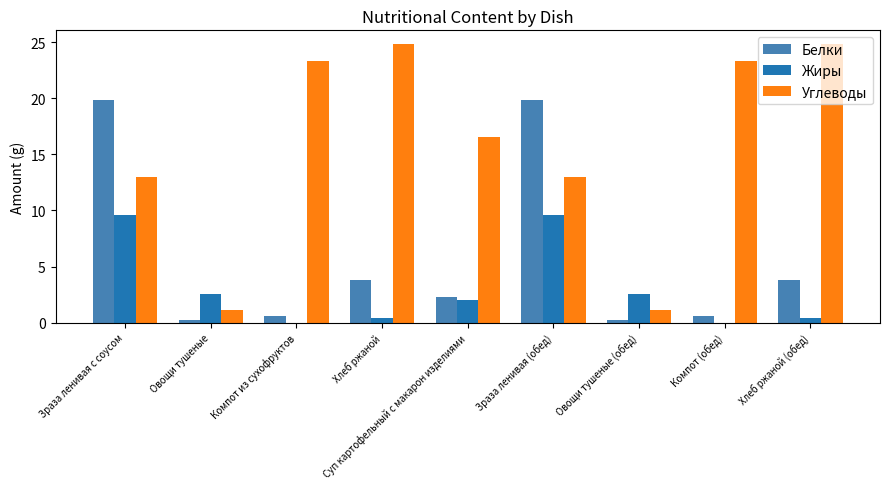

How many groups of bars are there?

9